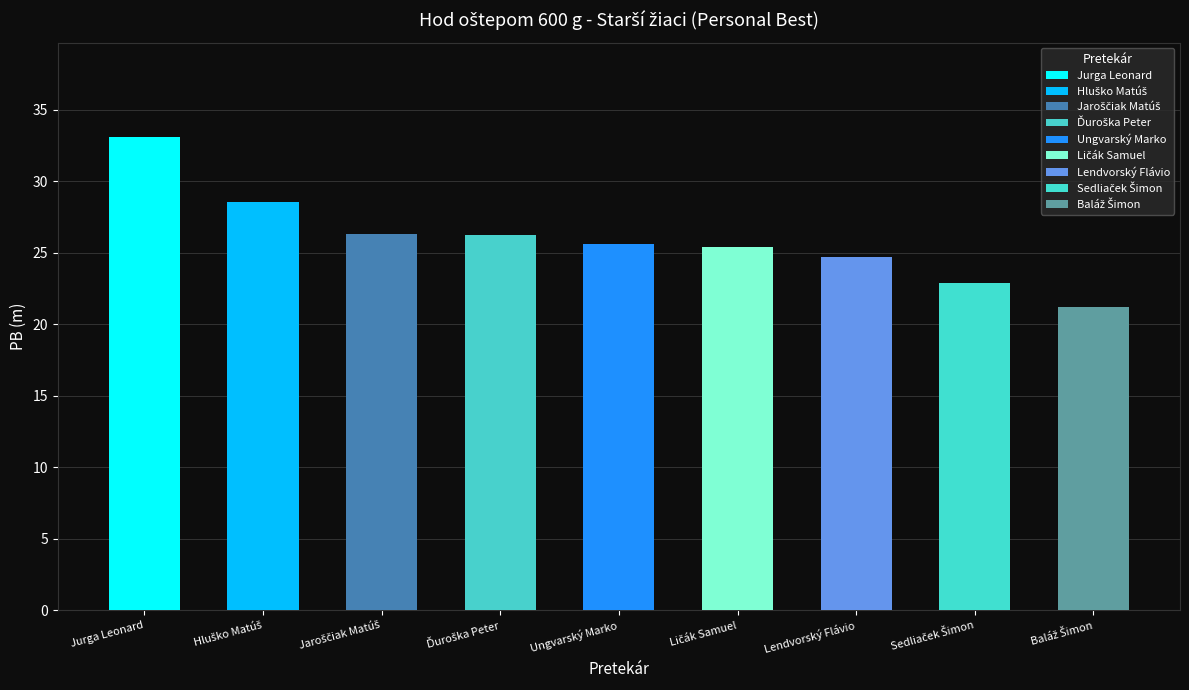

What is the greatest value displayed?

33.1